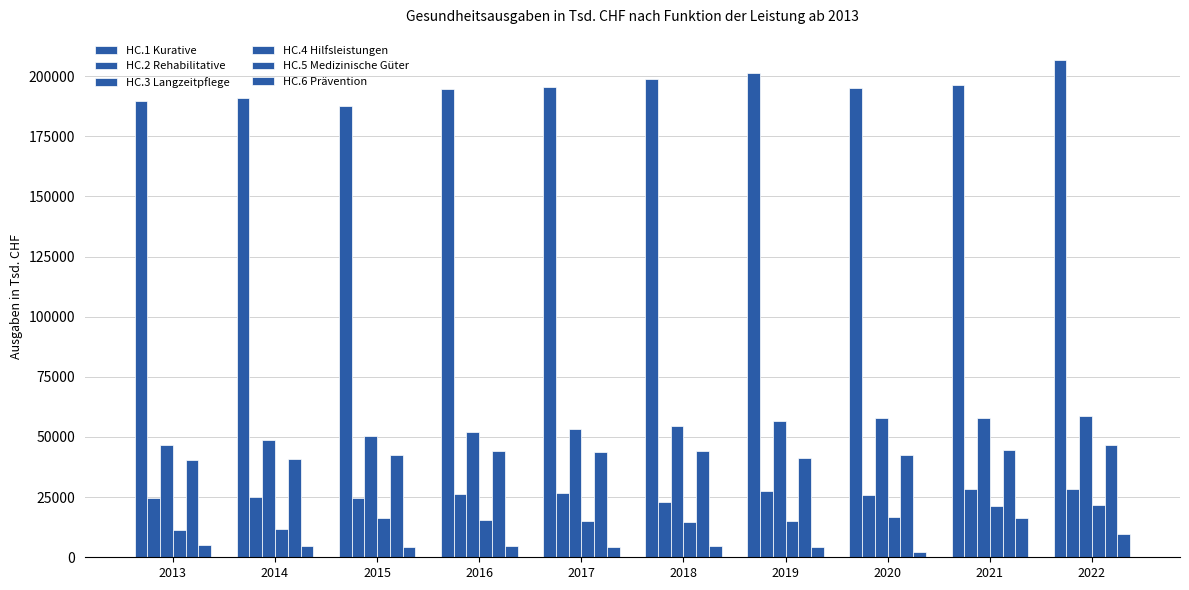

The value of HC.5 Medizinische Güter at 2022 is 81066.7. True or false?

False